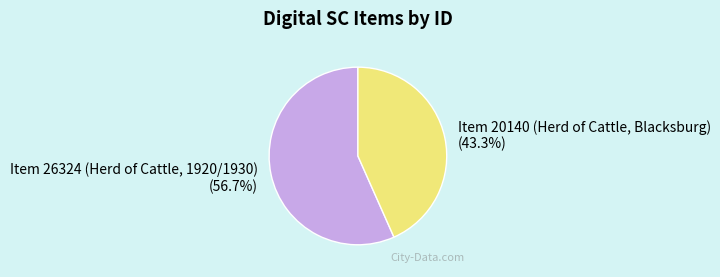

The Item 20140 (Herd of Cattle, Blacksburg) slice represents 36% of the pie. True or false?

False